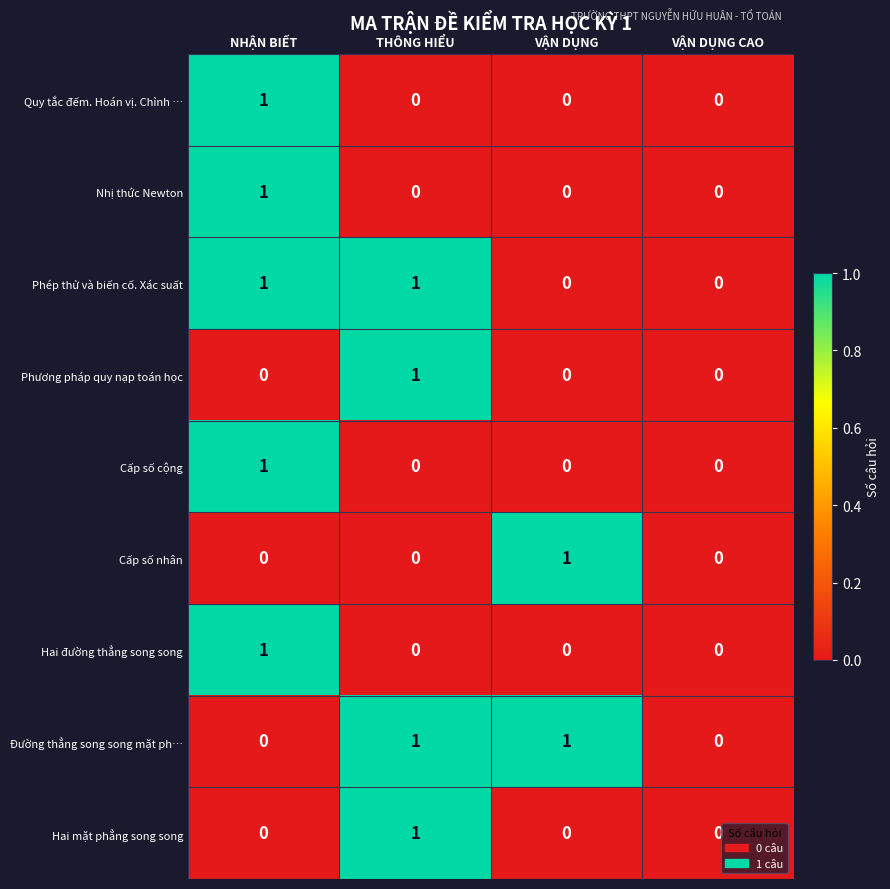

The Cấp số cộng series shows 1 at VẬN DỤNG. True or false?

False